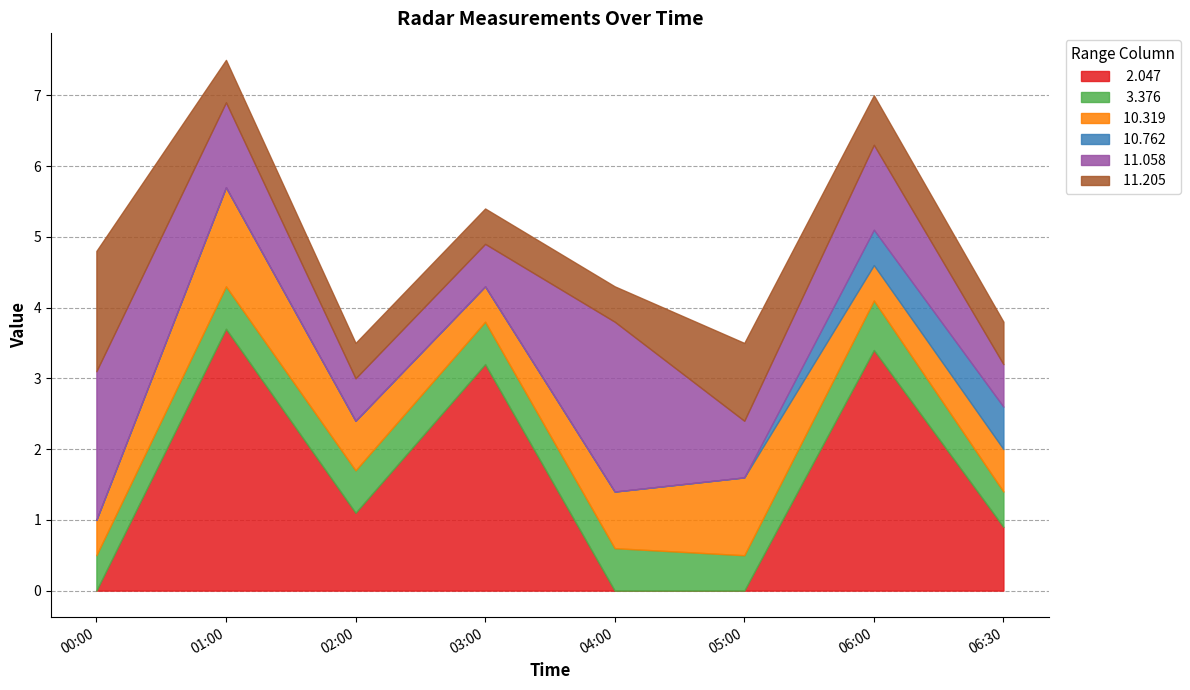

In  10.319, how many points are higher than both neighbors (excluding endpoints)?

2